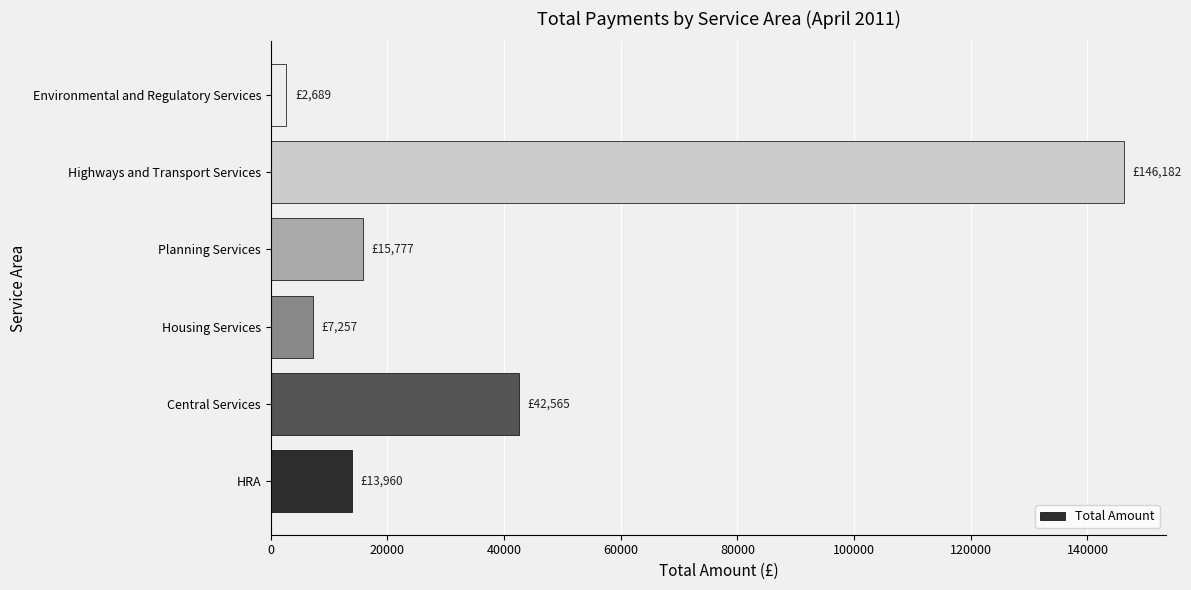

What is the greatest value displayed?

146182.1